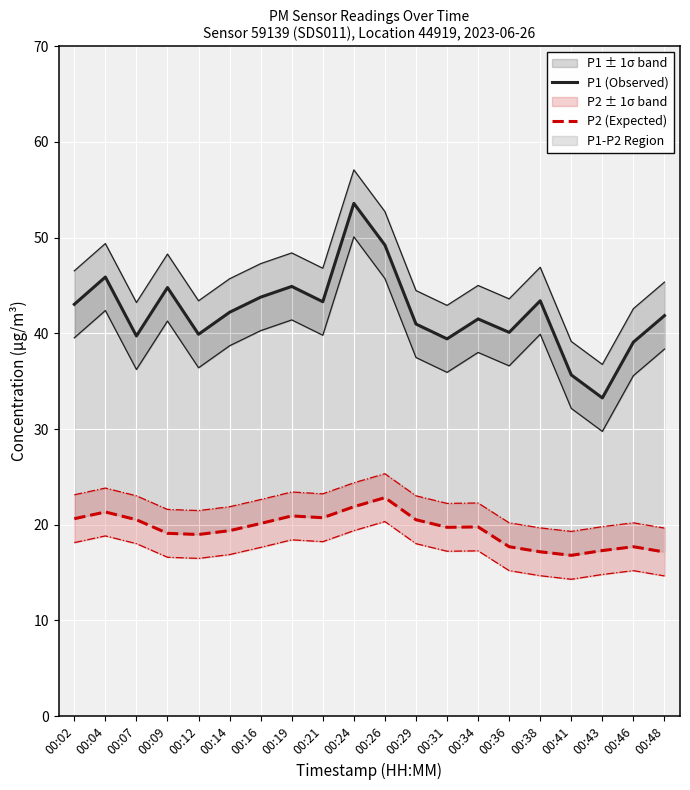

Where is the first local maximum for P1 (Observed)?

00:04